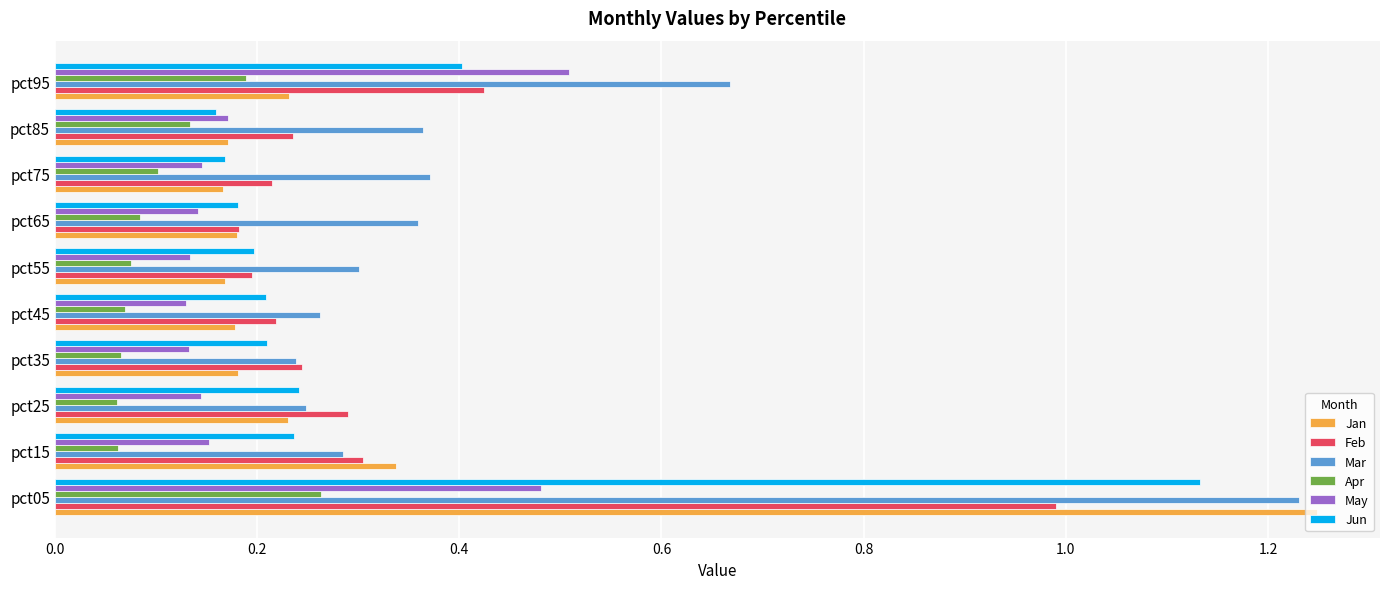

The Mar series shows 0.3 at pct15. True or false?

True